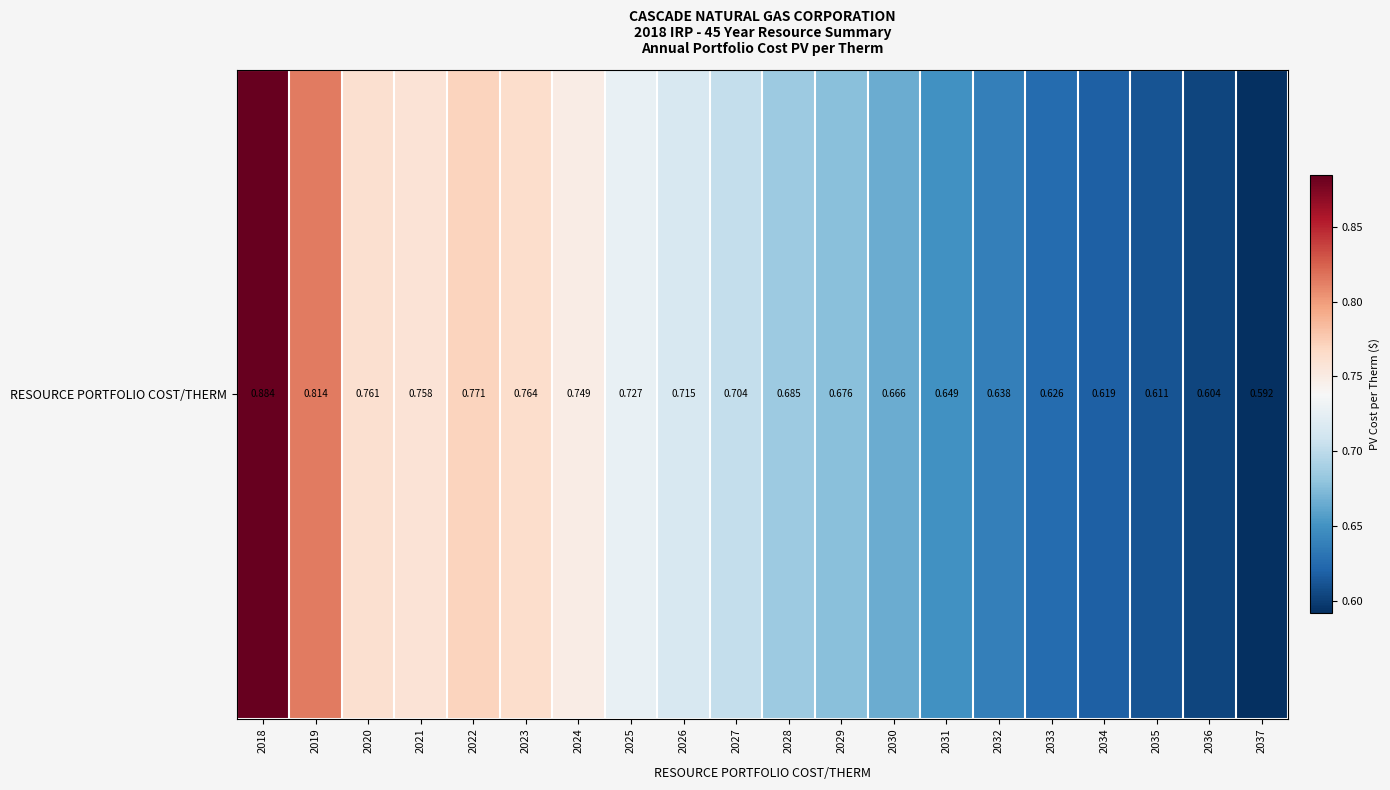

What is the change in value from 2025 to 2032?

-0.1